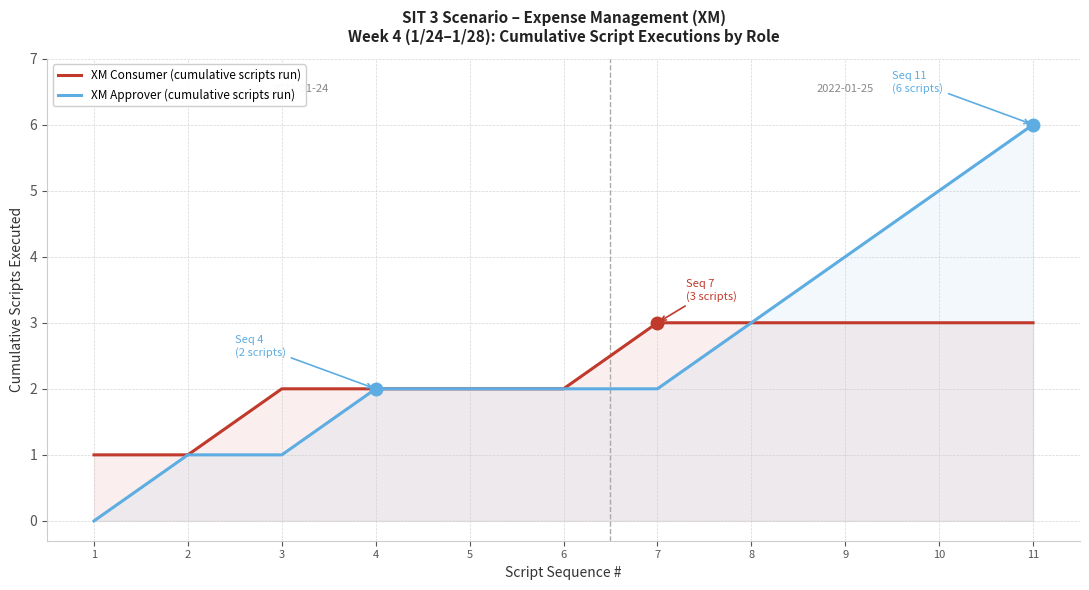

Which series has the largest total across all categories?

XM Approver (cumulative scripts run)